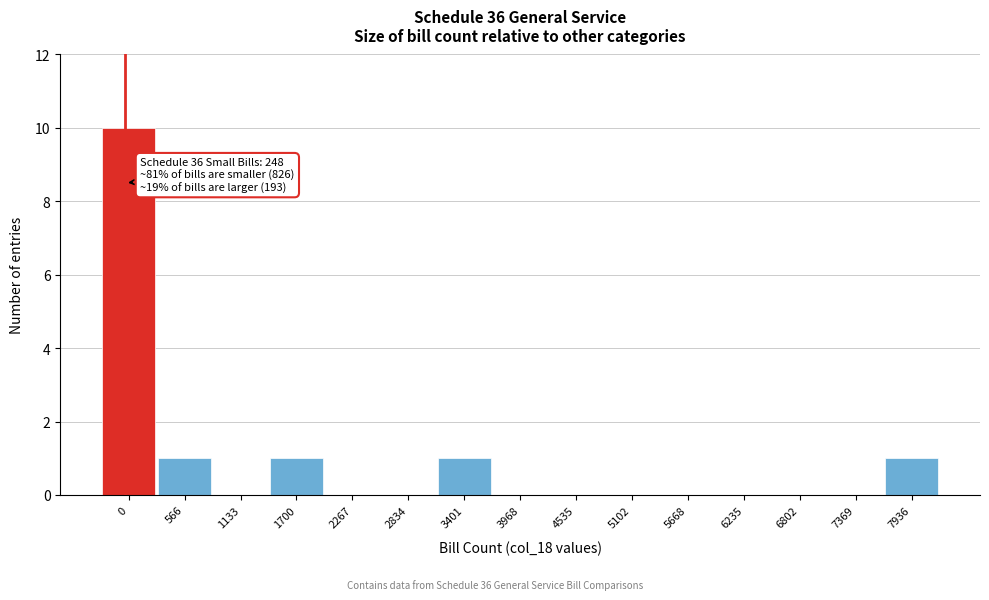

Reading left to right, what are all the values shown in this chart?

0=10	566=1	1133=0	1700=1	2267=0	2834=0	3401=1	3968=0	4535=0	5102=0	5668=0	6235=0	6802=0	7369=0	7936=1